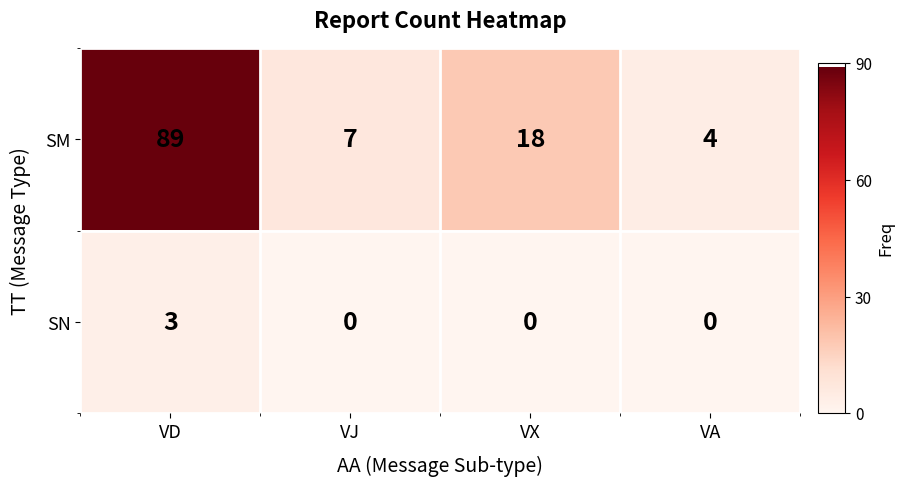

Rank the series by their maximum value, from highest to lowest.

SM, SN